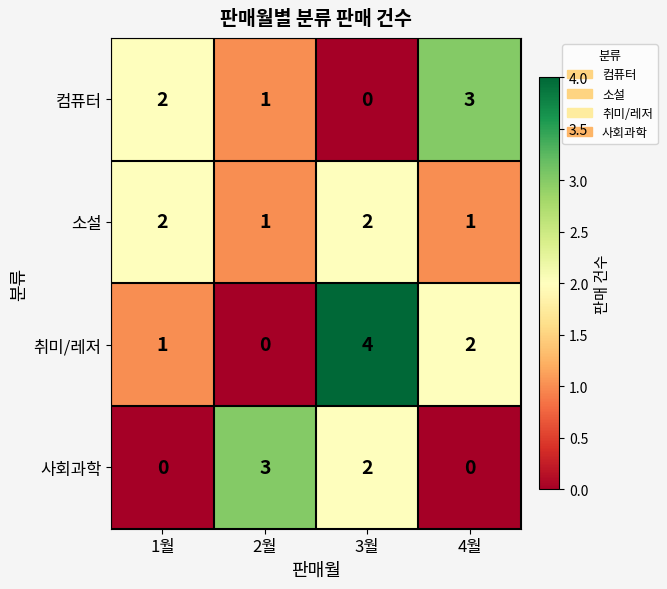

Reading left to right, extract all data points from this chart.

컴퓨터: 2	1	0	3
소설: 2	1	2	1
취미/레저: 1	0	4	2
사회과학: 0	3	2	0